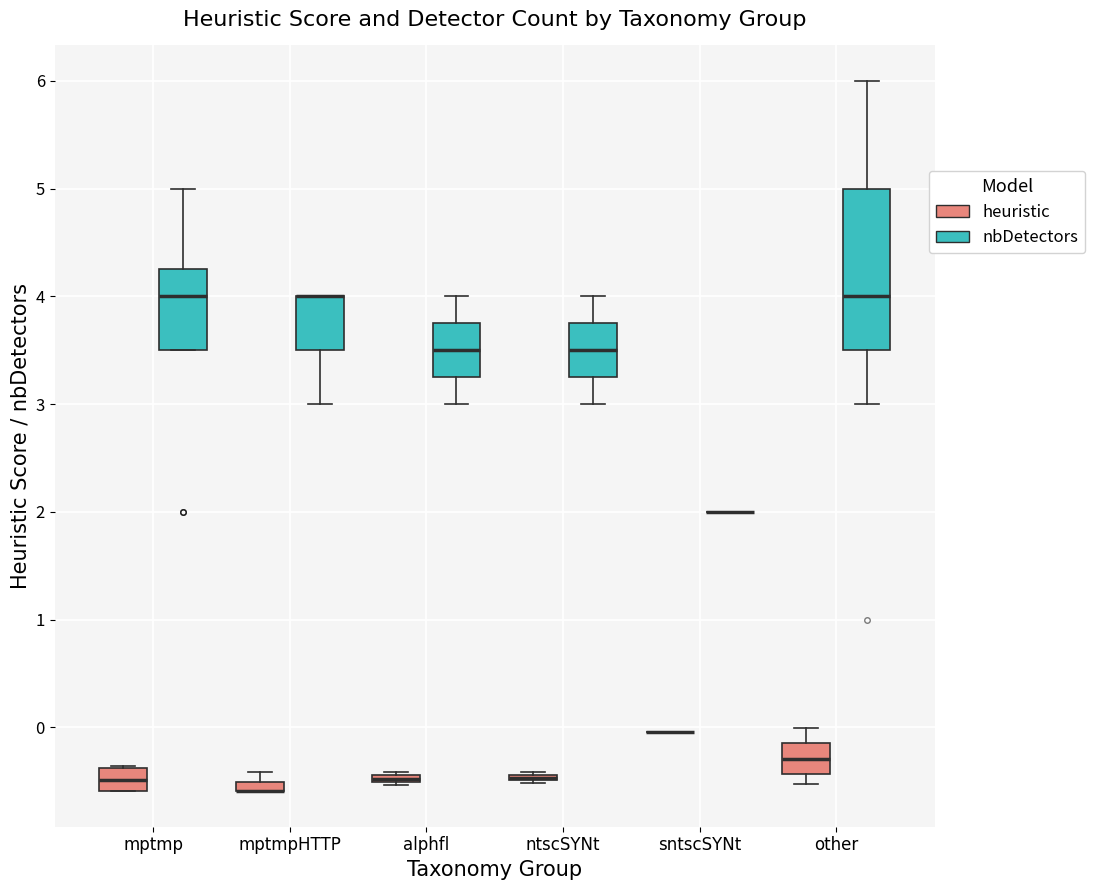

Which box is the tallest, from its lower edge to its upper edge?

other (nbDetectors)